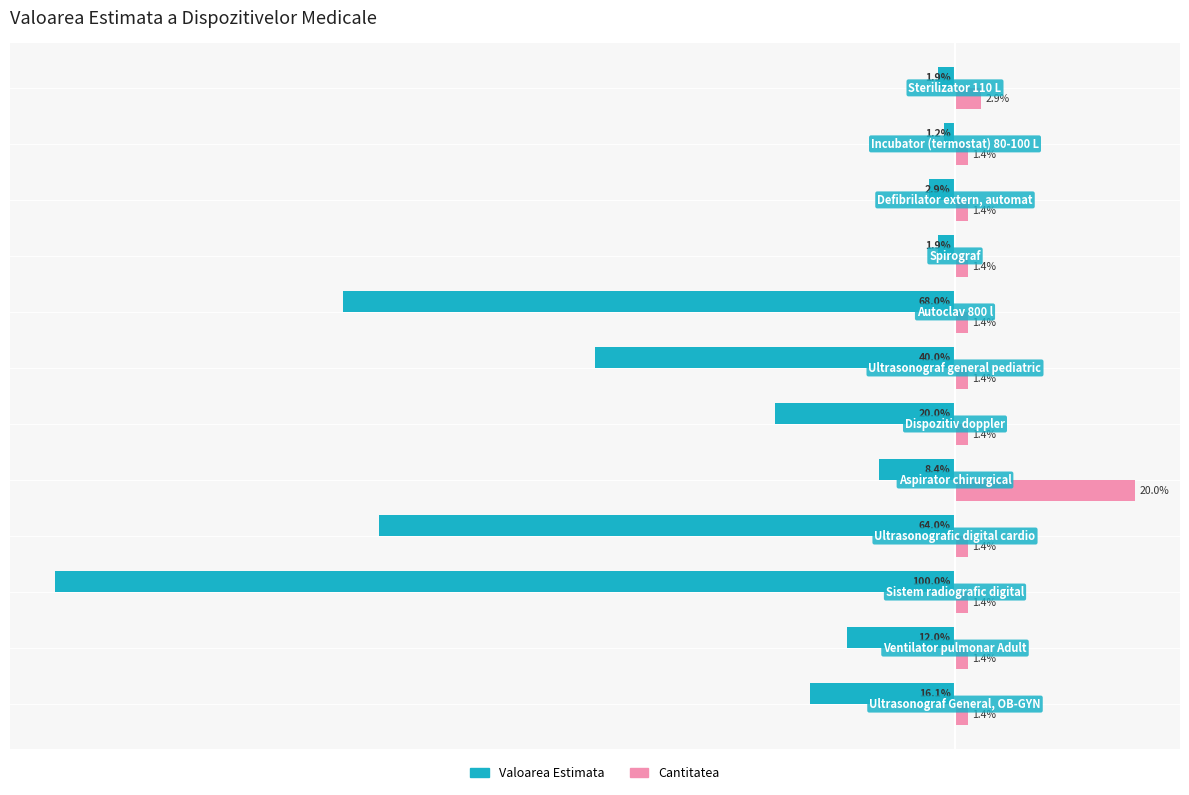

List the series in order of their peak value, highest first.

Cantitatea, Valoarea Estimata